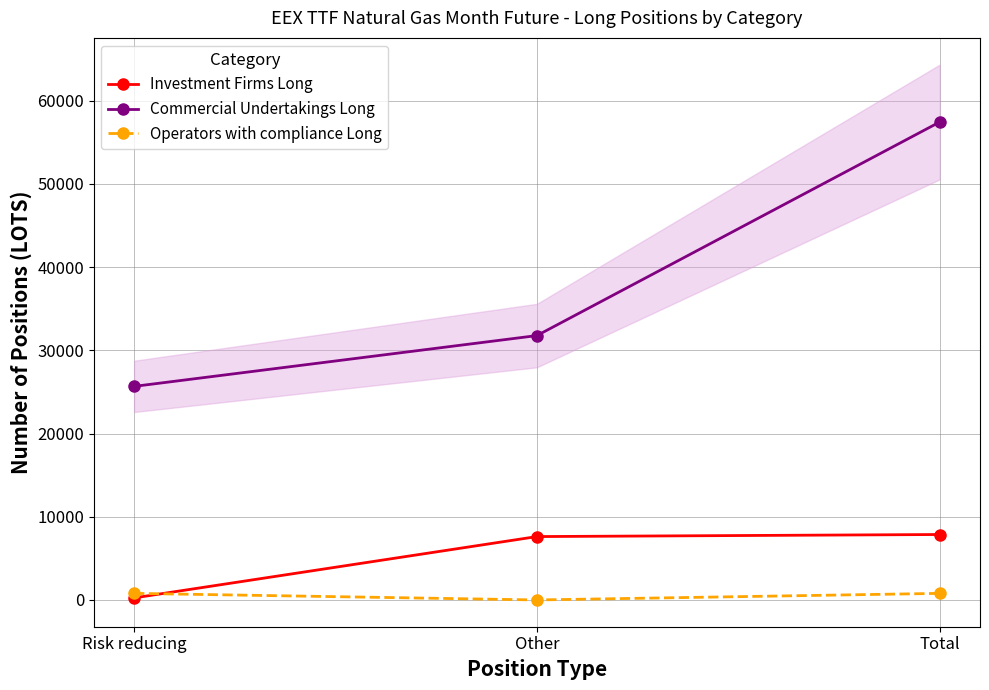

What is the difference between the maximum and minimum values in the Operators with compliance Long series?

792